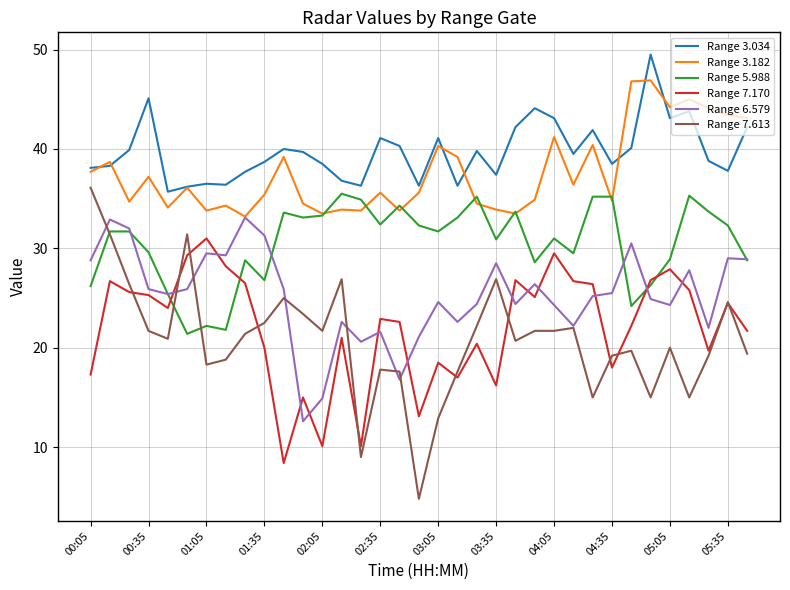

List the series in order of their peak value, highest first.

Range 3.034, Range 3.182, Range 7.613, Range 5.988, Range 6.579, Range 7.170